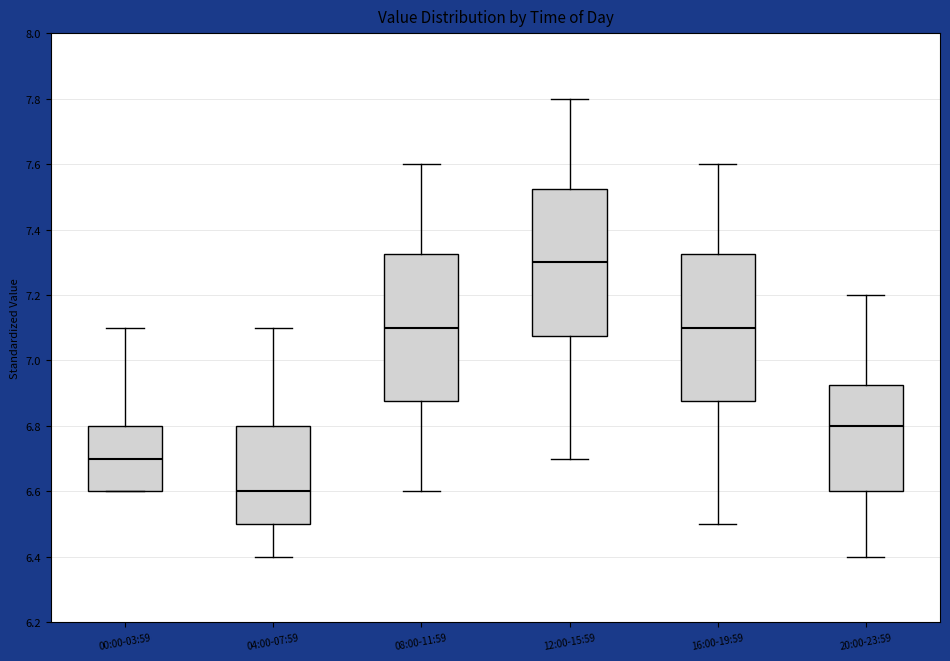

Reading left to right, transcribe this box plot: for each box, give where its median line is, the range the box spans, and where its two whiskers end, as read against the y-axis. The values are not printed on the chart, so give them approximately, as read against the axis.

00:00-03:59: median 6.70, box 6.60 to 6.80, whiskers 6.60 to 7.10
04:00-07:59: median 6.60, box 6.50 to 6.80, whiskers 6.40 to 7.10
08:00-11:59: median 7.10, box 6.88 to 7.32, whiskers 6.60 to 7.60
12:00-15:59: median 7.30, box 7.08 to 7.52, whiskers 6.70 to 7.80
16:00-19:59: median 7.10, box 6.88 to 7.32, whiskers 6.50 to 7.60
20:00-23:59: median 6.80, box 6.60 to 6.92, whiskers 6.40 to 7.20